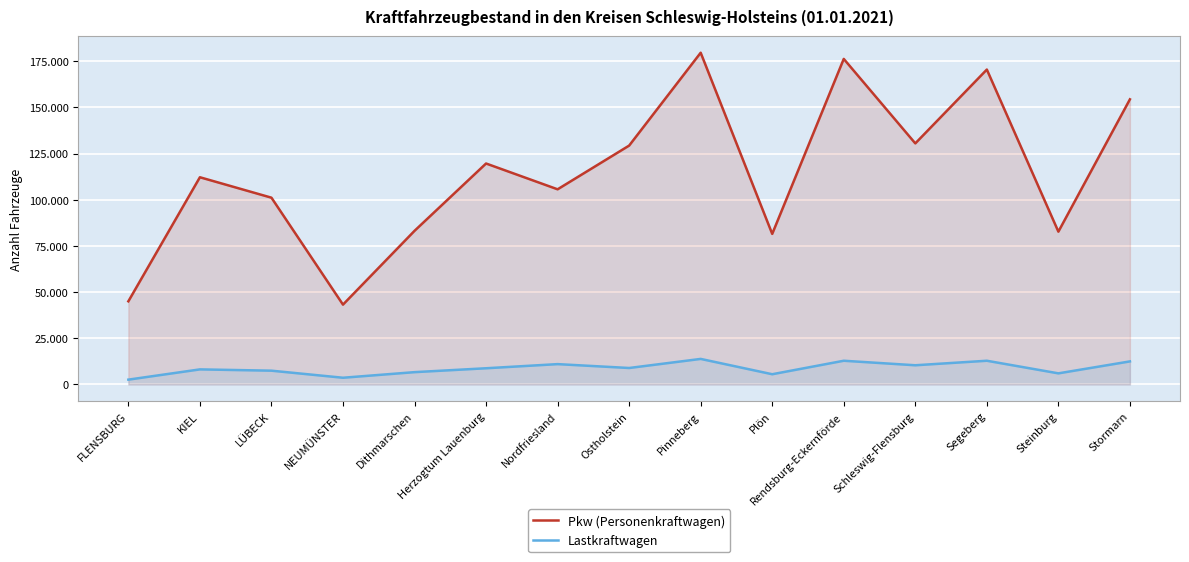

Reading left to right, list all the values displayed in this chart.

Pkw (Personenkraftwagen): FLENSBURG=45029	KIEL=112203	LÜBECK=101141	NEUMÜNSTER=43234	Dithmarschen=83189	Herzogtum Lauenburg=119647	Nordfriesland=105675	Ostholstein=129347	Pinneberg=179634	Plön=81531	Rendsburg-Eckernförde=176281	Schleswig-Flensburg=130539	Segeberg=170514	Steinburg=82743	Stormarn=154400
Lastkraftwagen: FLENSBURG=2614	KIEL=8167	LÜBECK=7468	NEUMÜNSTER=3641	Dithmarschen=6672	Herzogtum Lauenburg=8776	Nordfriesland=11017	Ostholstein=8921	Pinneberg=13837	Plön=5542	Rendsburg-Eckernförde=12847	Schleswig-Flensburg=10399	Segeberg=12846	Steinburg=6019	Stormarn=12491